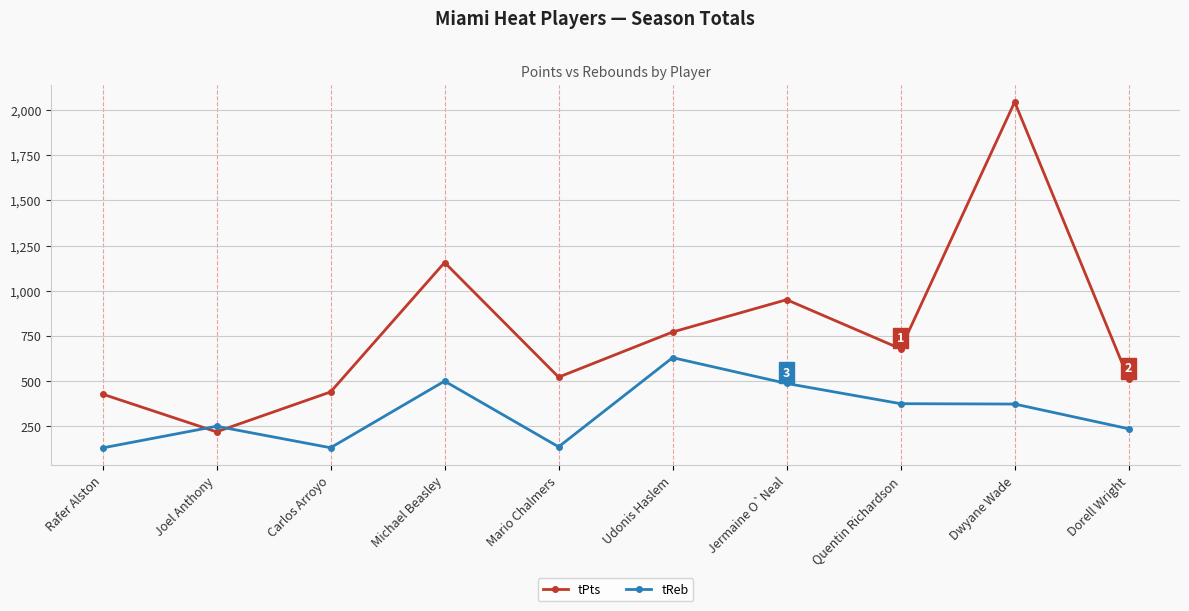

Is the value of tPts at Joel Anthony greater than the value of tReb at Joel Anthony?

No